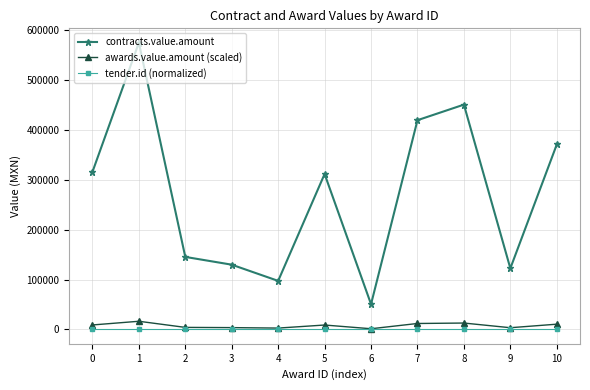

Which series changed the most between 3 and 8?

contracts.value.amount